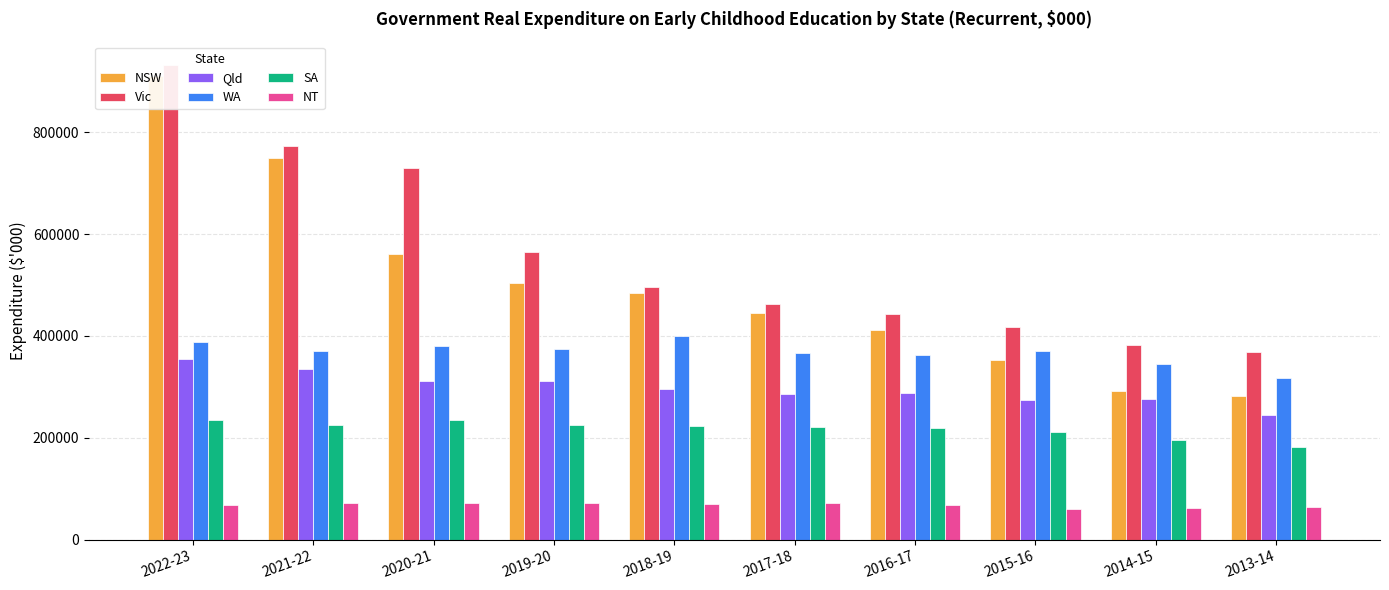

What are all the series names shown in the legend?

NSW, Vic, Qld, WA, SA, NT